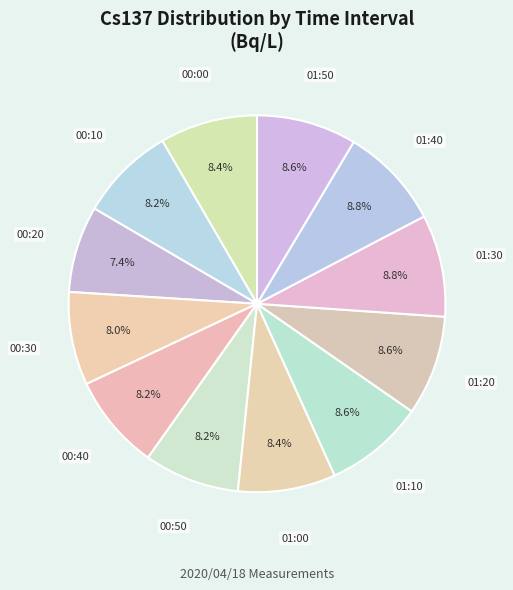

To the nearest percent, what is the difference between the largest and smallest slice percentages?

1%